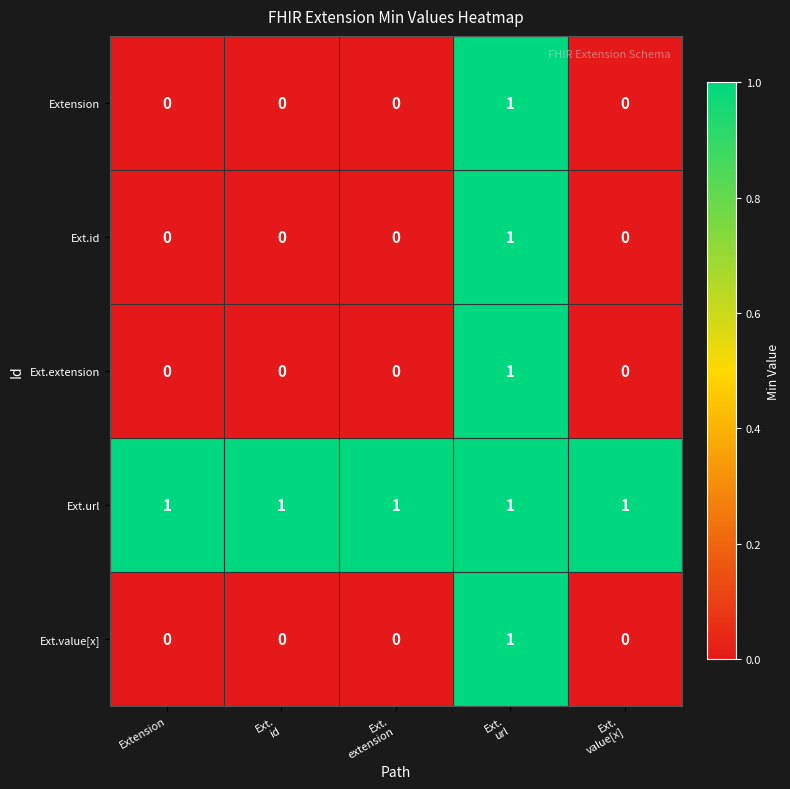

What is the maximum value shown in the chart?

1